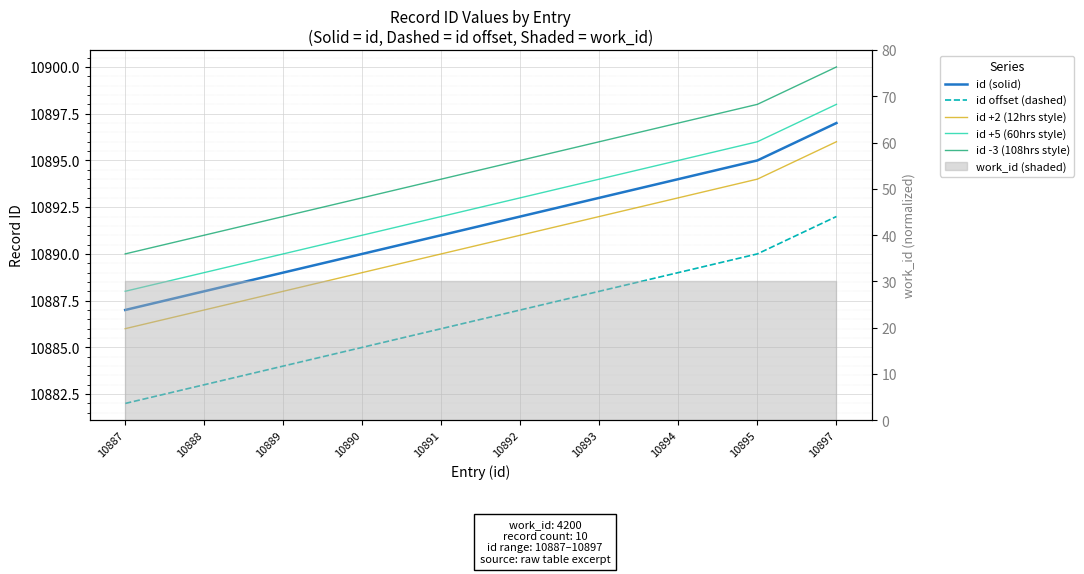

At 10893, list the series in order from largest to smallest.

id -3 (108hrs style), id +5 (60hrs style), id (solid), id +2 (12hrs style), id offset (dashed)